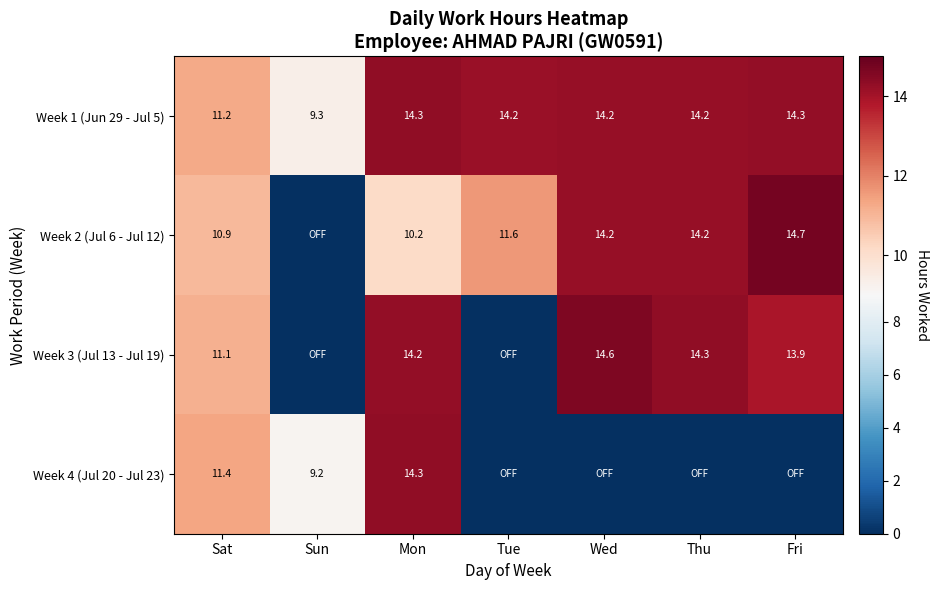

True or false: Week 1 (Jun 29 - Jul 5) has a value of 25.1 at Thu.

False